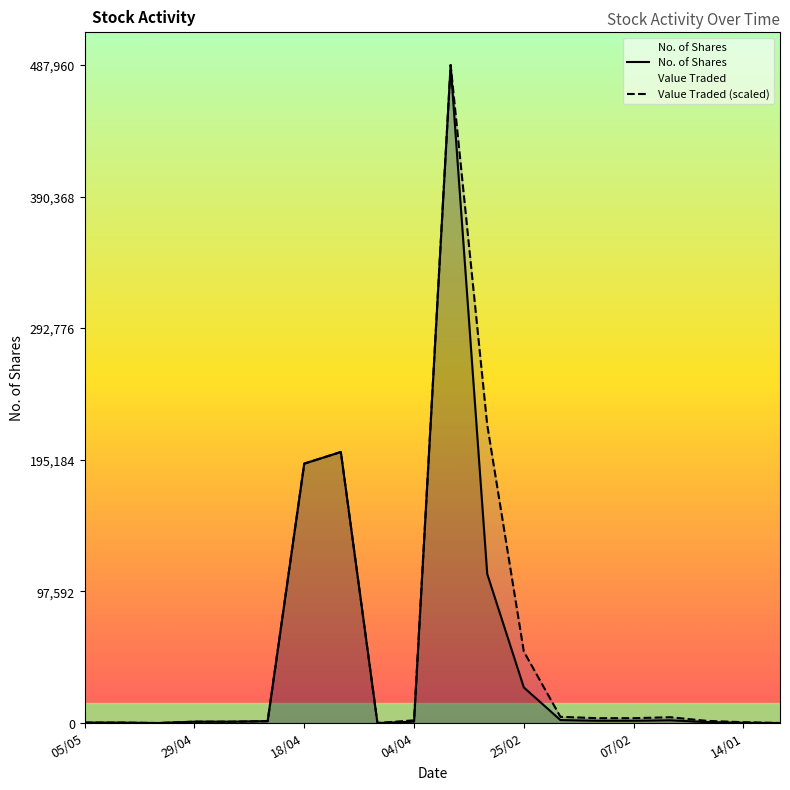

What is the average value of the Value Traded (scaled) series?

58985.2